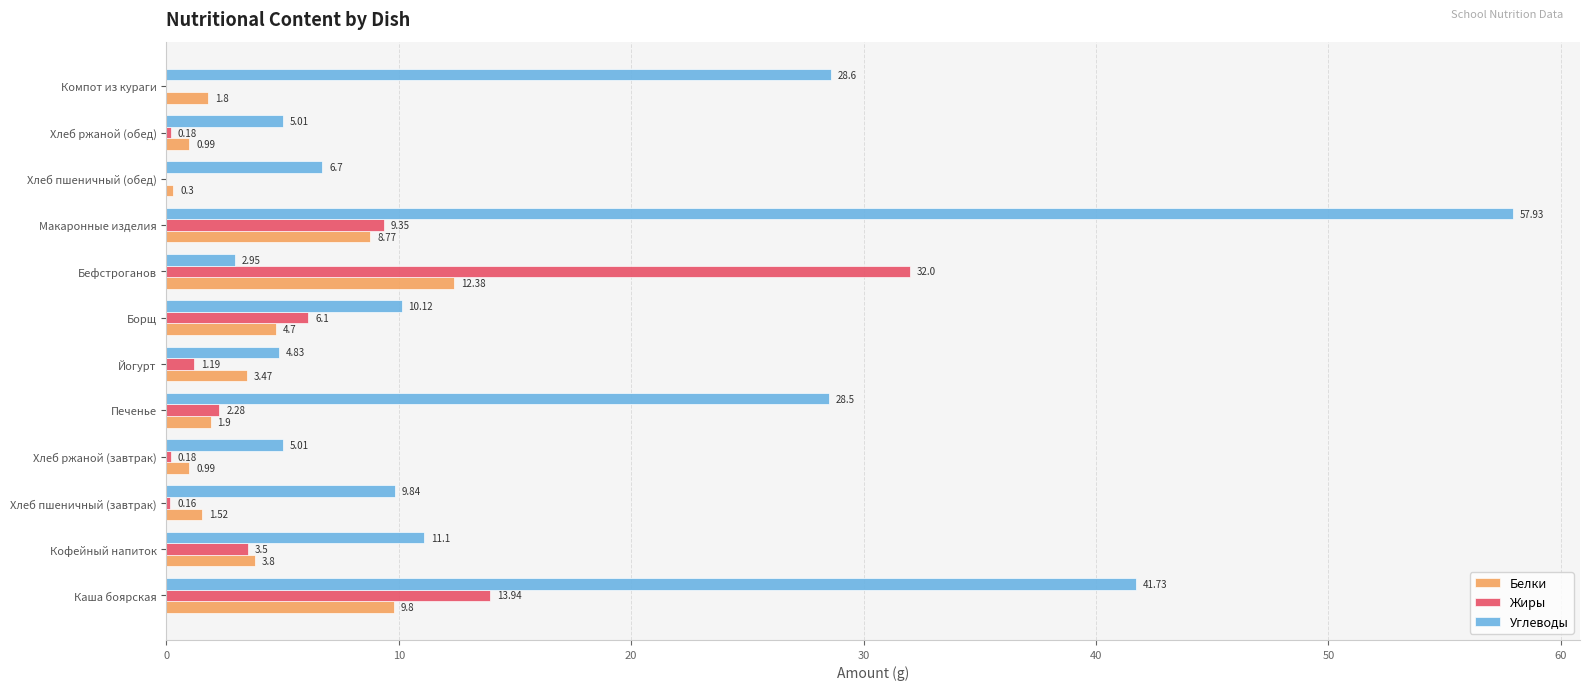

Where is Белки nearest to the value 6?

Борщ